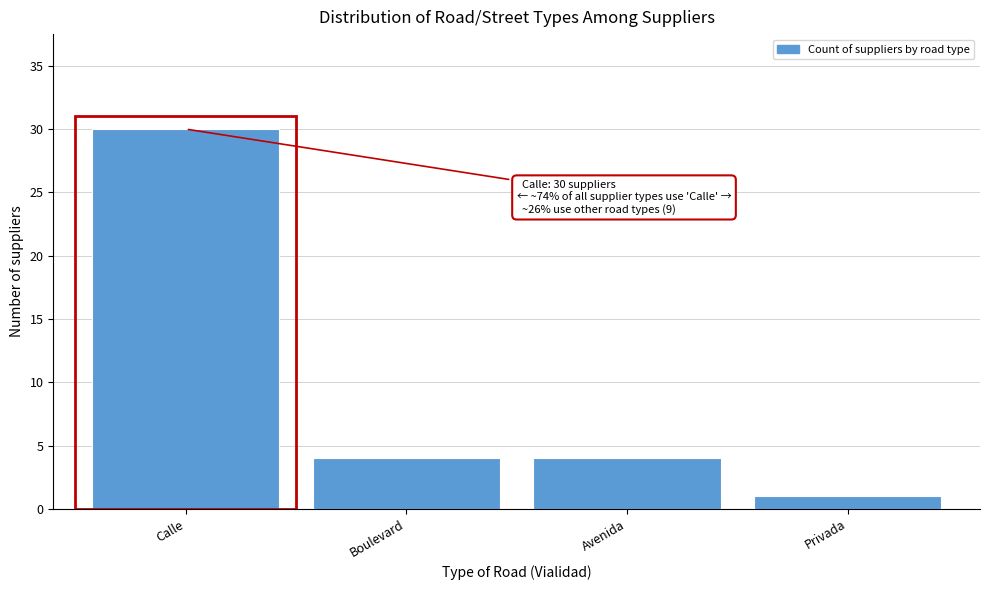

Reading left to right, what are all the values shown in this chart?

Calle=30	Boulevard=4	Avenida=4	Privada=1